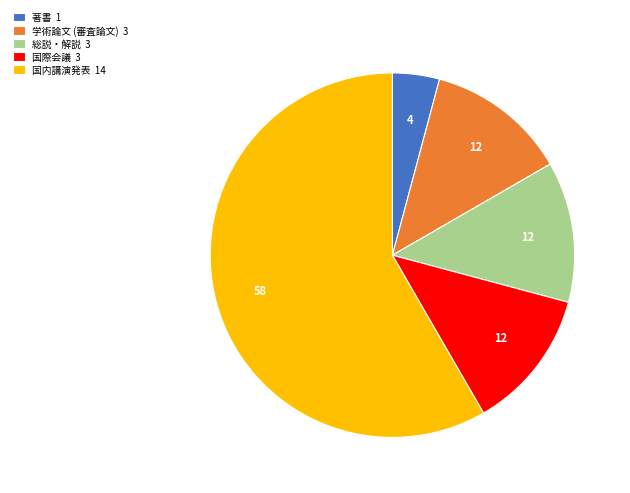

Which category has the smallest portion of the pie?

著書